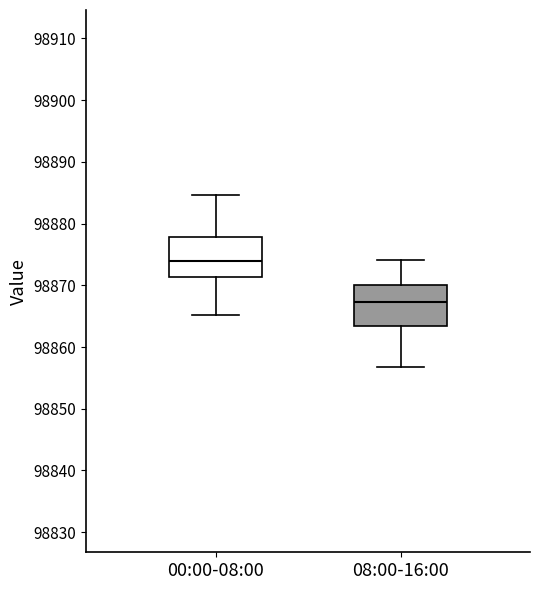

Reading left to right, read every box against the y-axis: the position of its median line, the range the box covers, and the ends of its whiskers. The values are not printed on the chart, so give them approximately, as read against the axis.

00:00-08:00: median 98874, box 98871 to 98878, whiskers 98865 to 98885
08:00-16:00: median 98867, box 98863 to 98870, whiskers 98857 to 98874